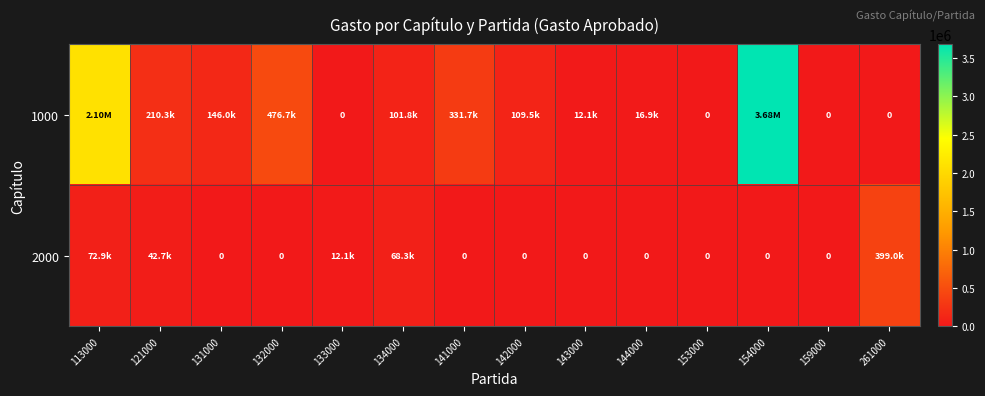

Which series has the largest range (max minus min)?

1000